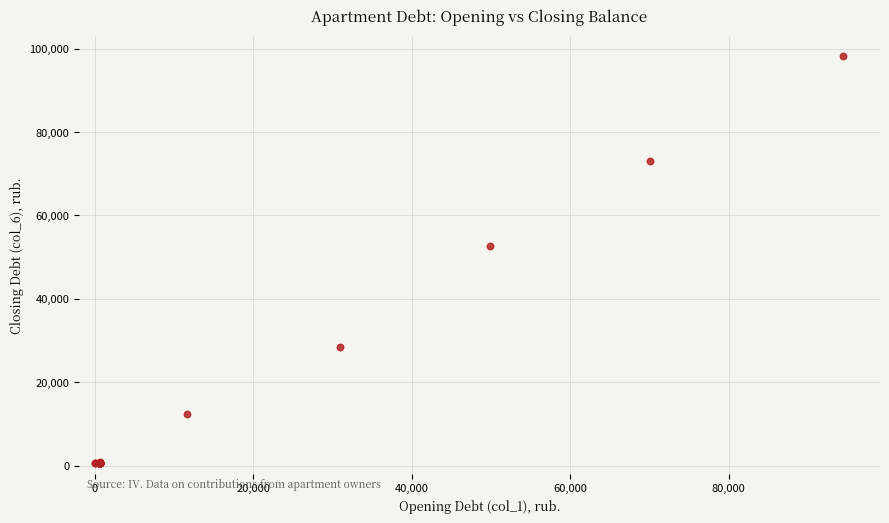

What Y value in the scatter plot is closest to 49372?

52636.6